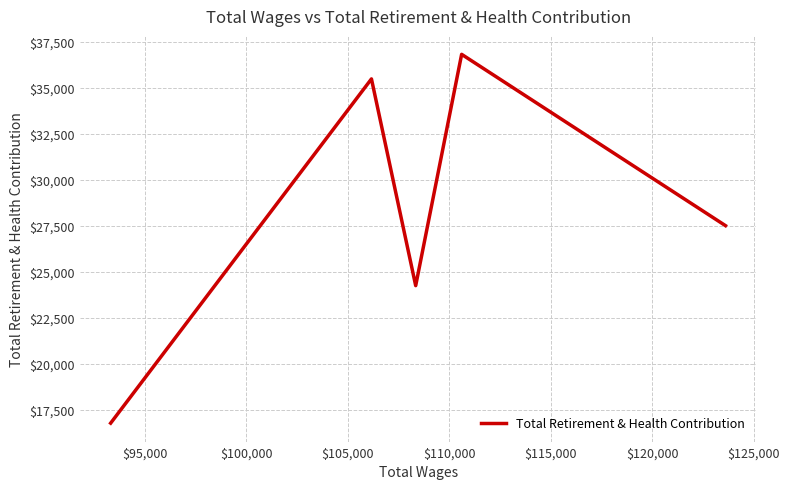

What is the maximum value shown in the chart?

36817